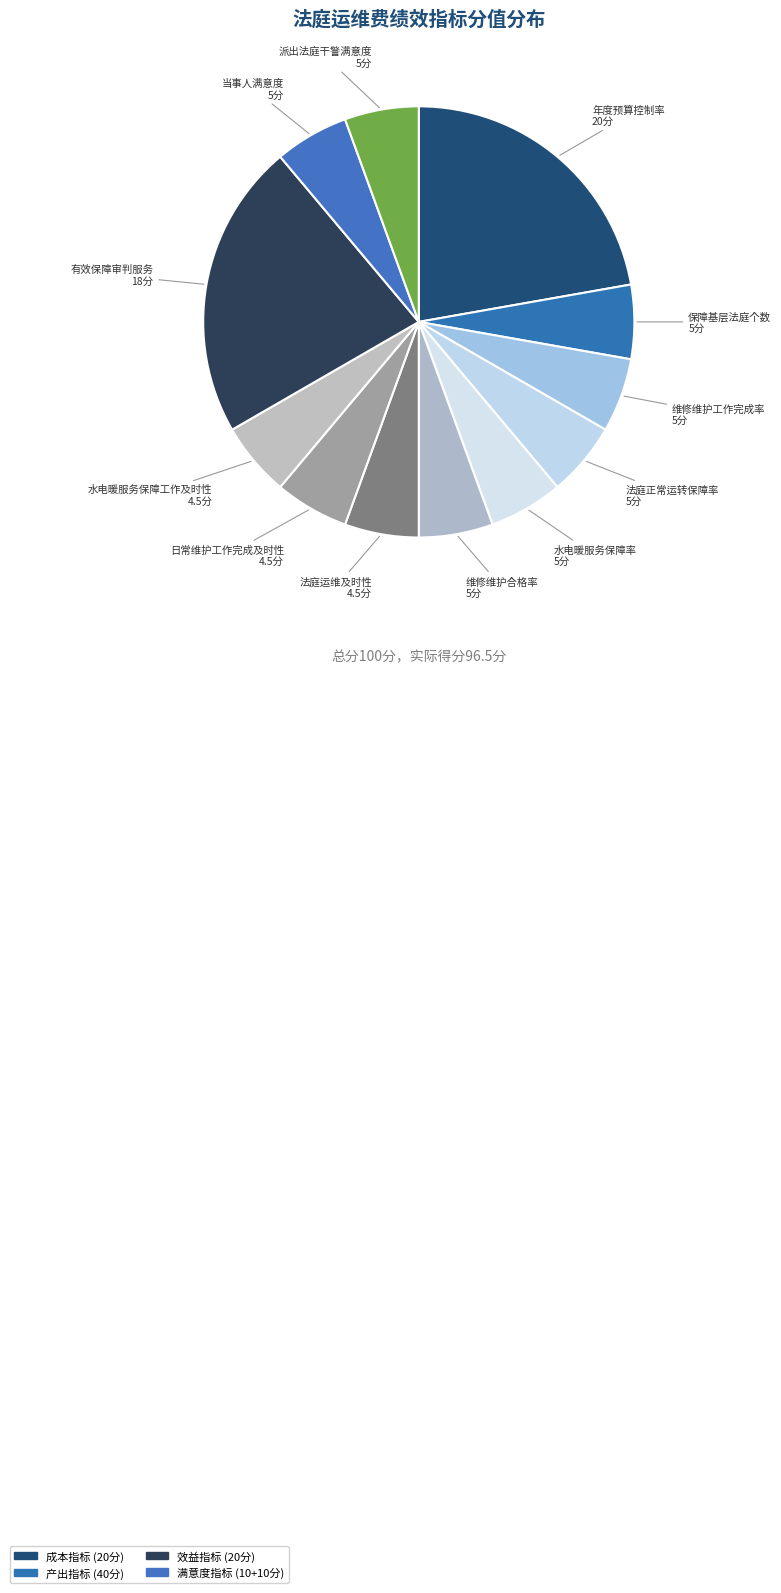

How many slices are in this pie chart?

12